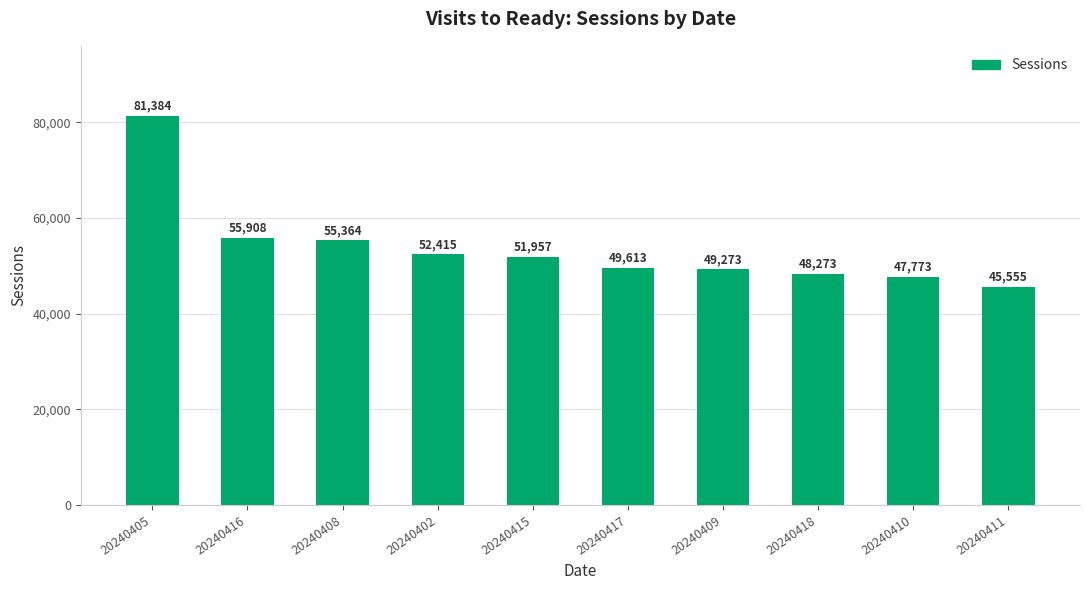

What is the value of the 5th bar from the left?

51957